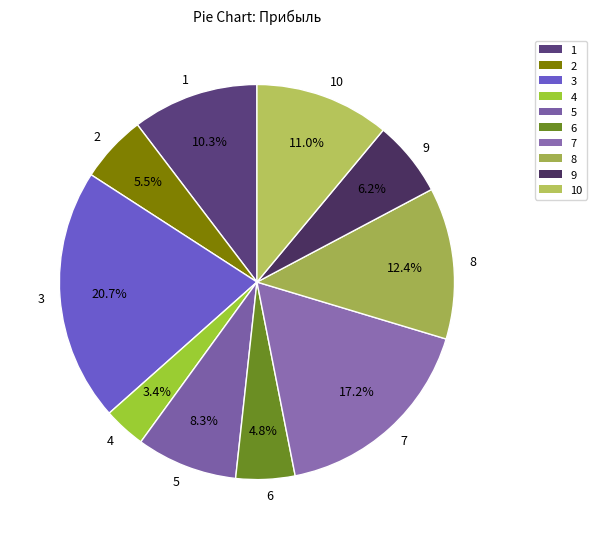

Approximately how many times larger is the value at 6 compared to 3?

0.2